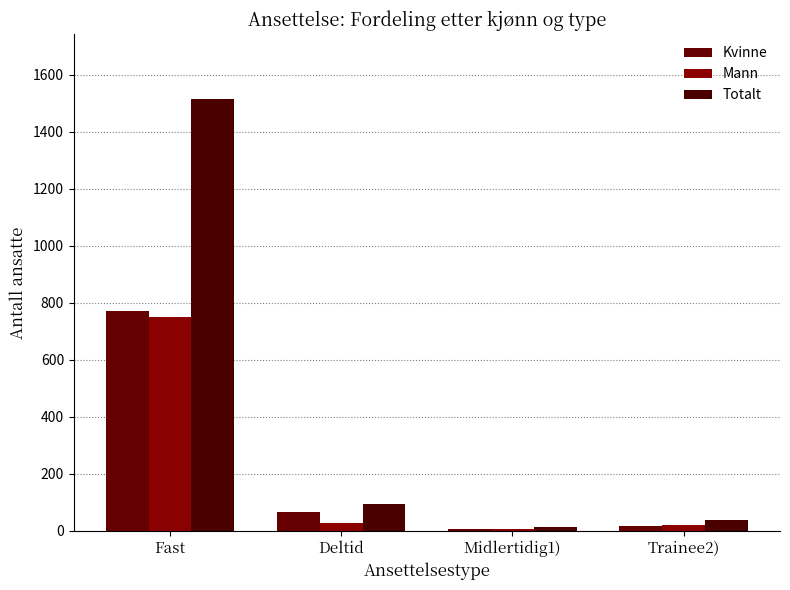

List the labels in order of Mann value, largest first.

Fast, Deltid, Trainee2), Midlertidig1)